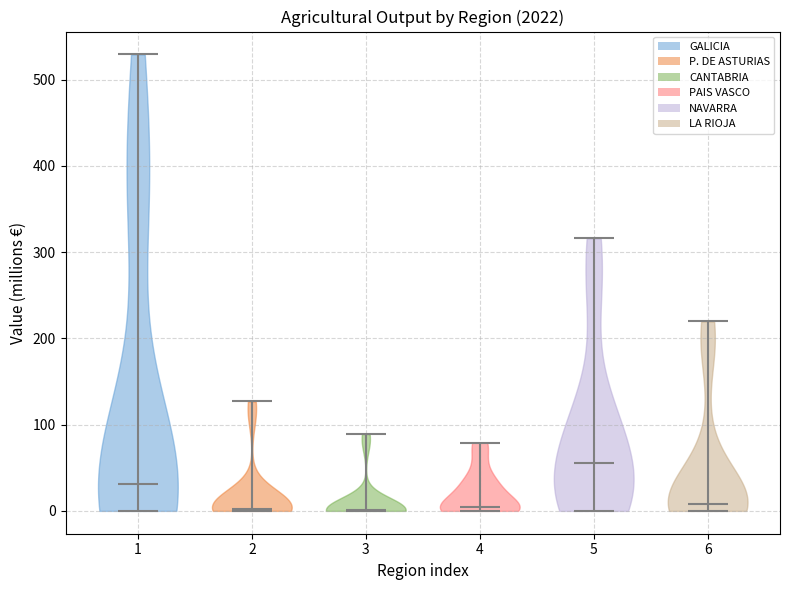

Reading left to right, read every violin against the y-axis: where its median line is, and the lowest and highest points it reaches. The values are not printed on the chart, so give them approximately, as read against the axis.

1: median line 30, lowest point 0, highest point 530
2: median line 0, lowest point 0, highest point 130
3: median line 0, lowest point 0, highest point 90
4: median line 0, lowest point 0, highest point 80
5: median line 60, lowest point 0, highest point 320
6: median line 10, lowest point 0, highest point 220